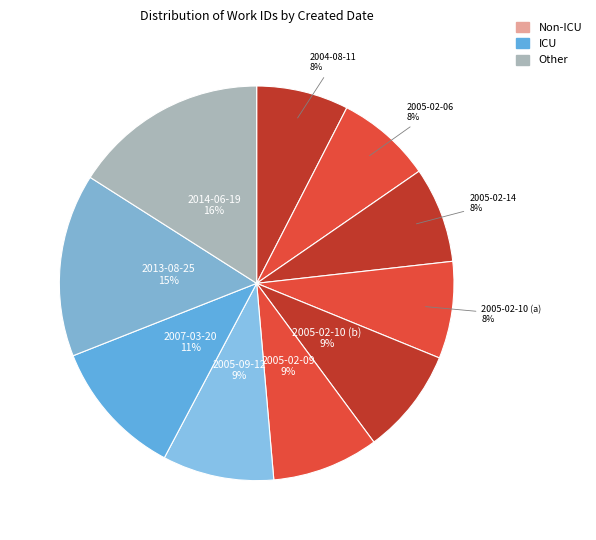

What is the largest slice in the pie chart?

2014-06-19